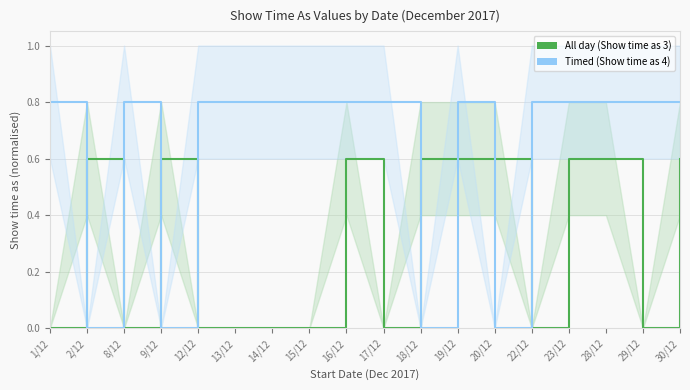

How many lines are shown in the chart?

2